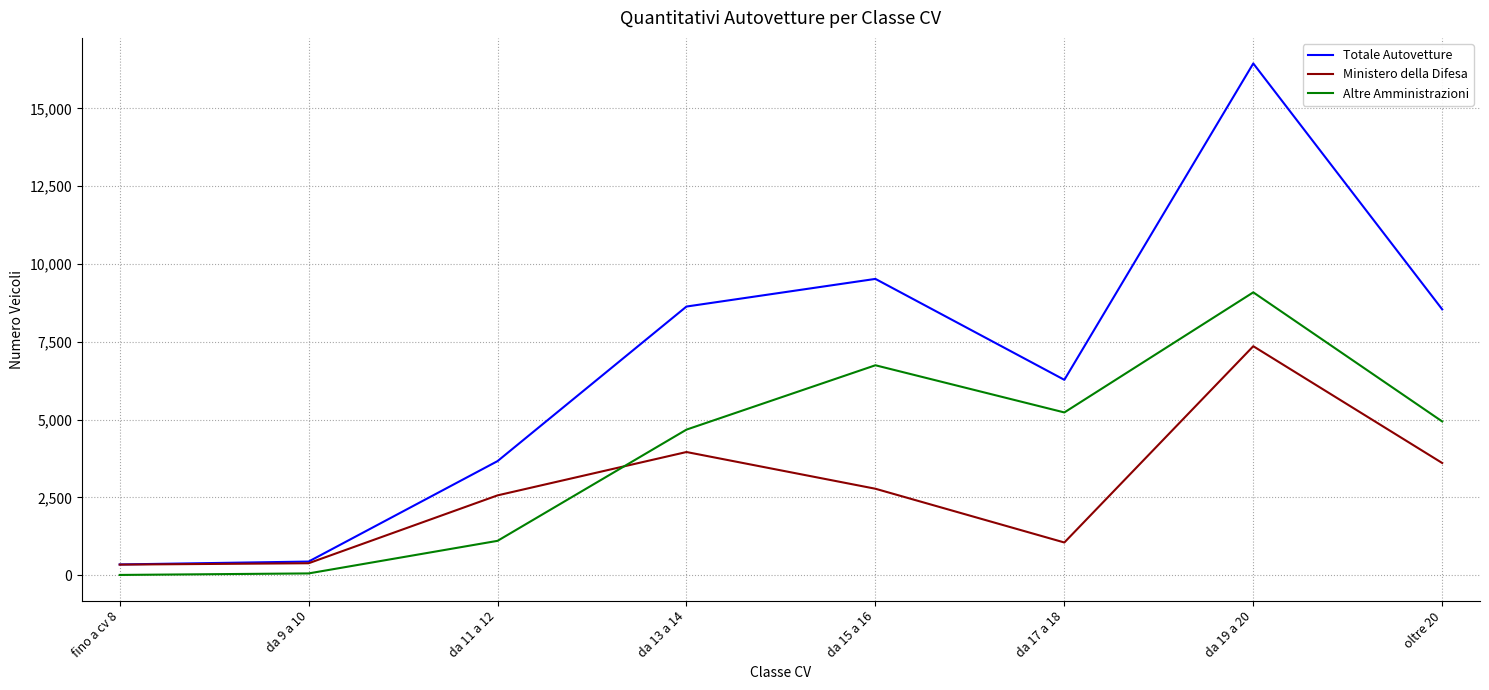

True or false: Ministero della Difesa and Altre Amministrazioni intersect in this chart.

True